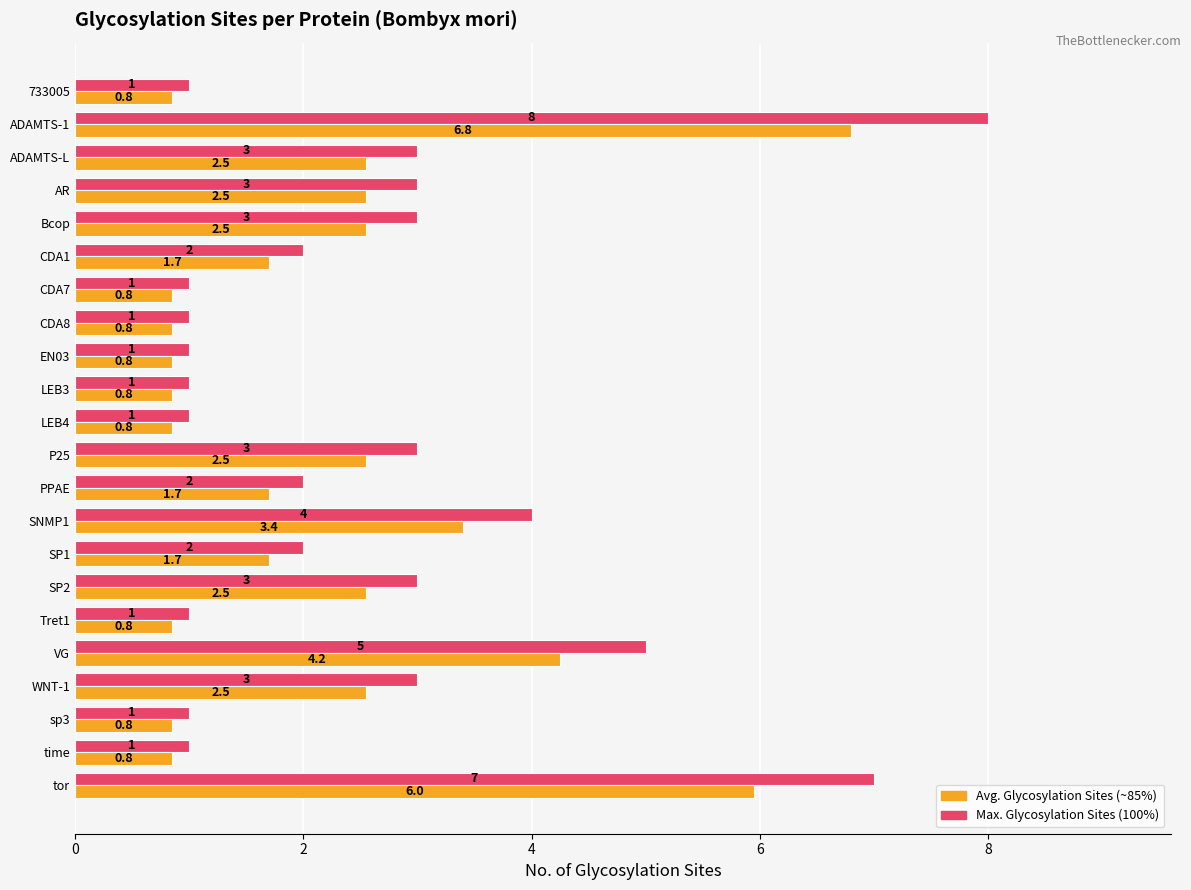

At which category is the sum across all series the highest?

ADAMTS-1